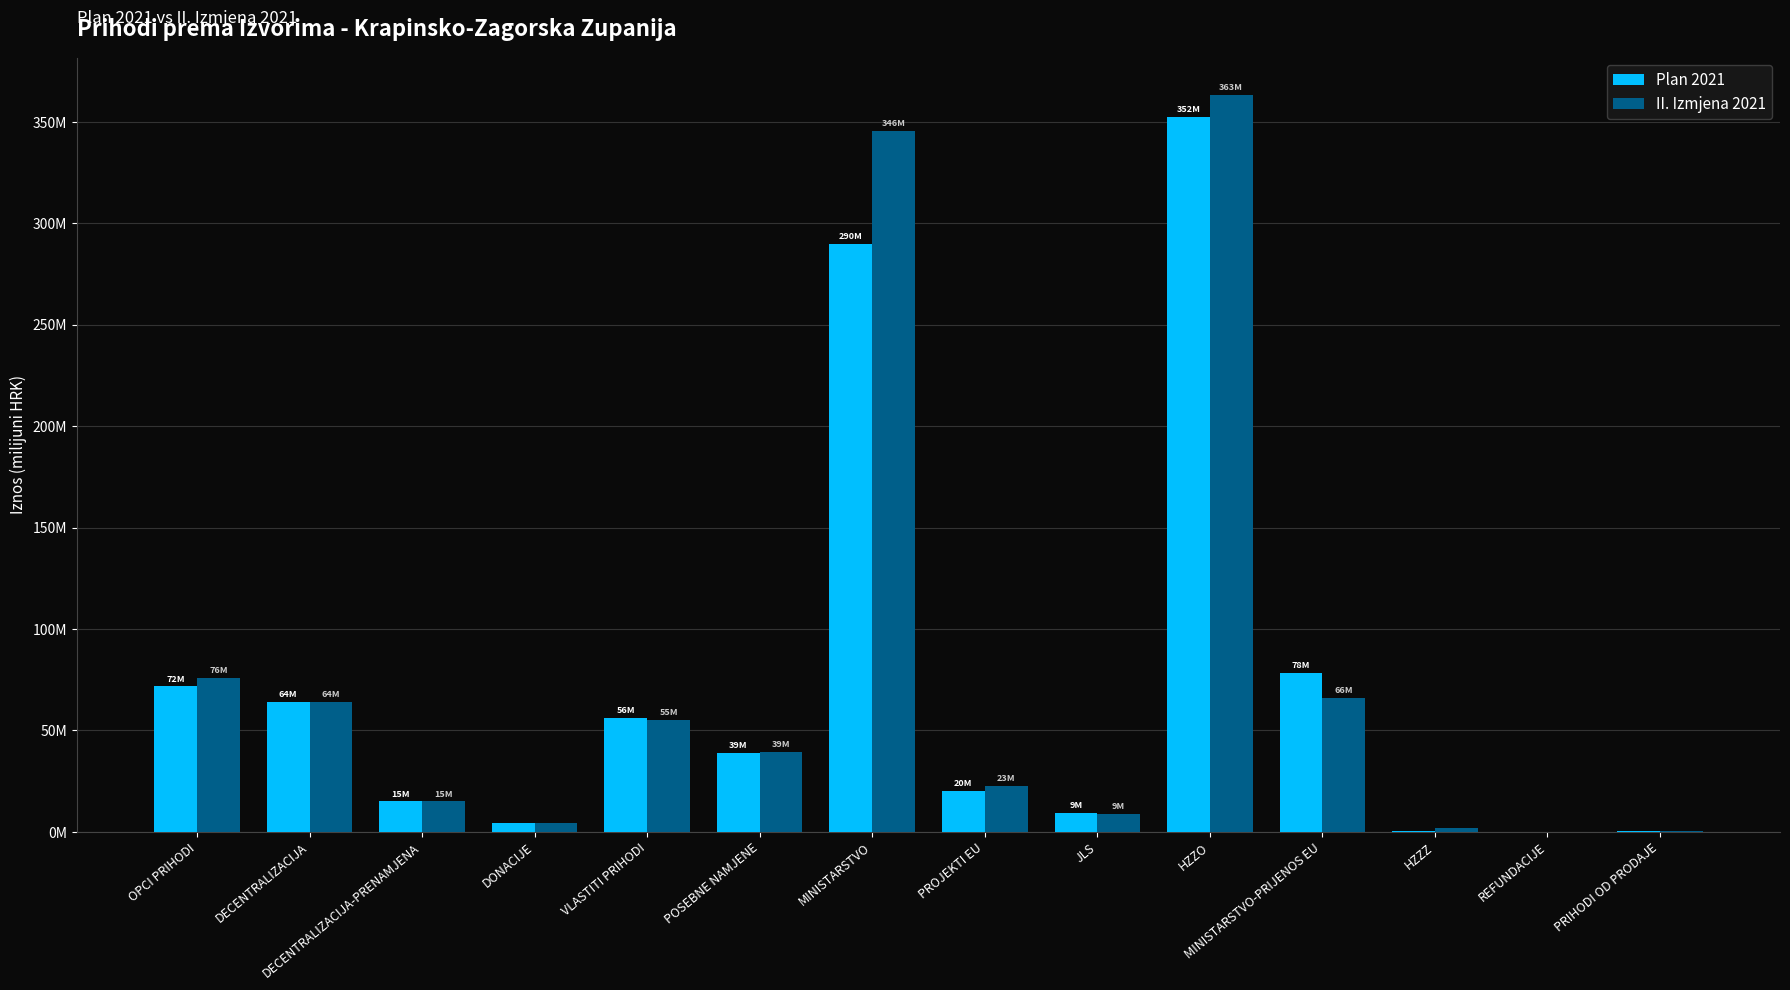

At which label is II. Izmjena 2021 closest to 181?

OPCI PRIHODI